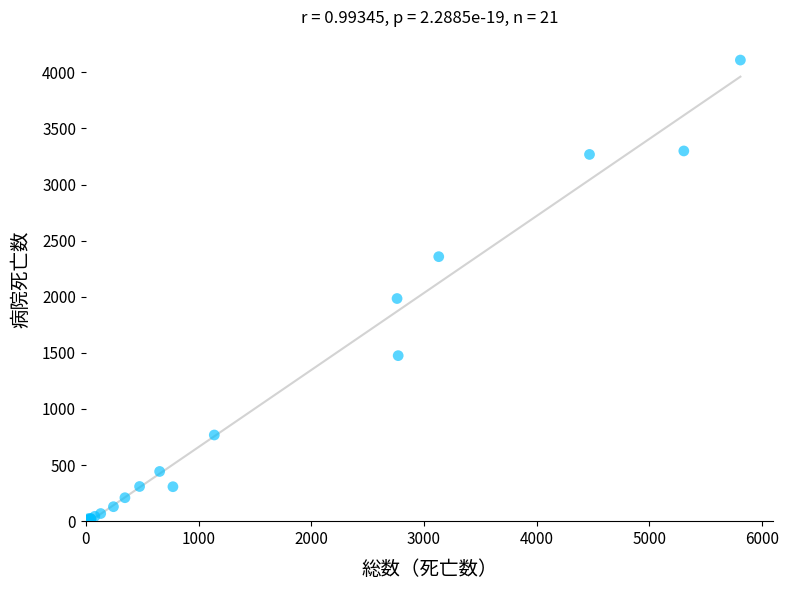

What Y value in the scatter plot is closest to 2058?

1984